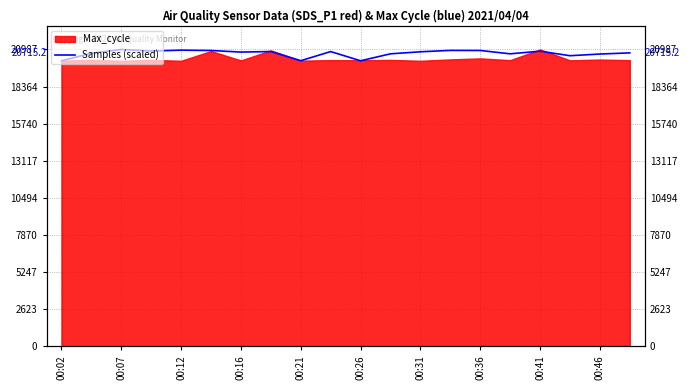

What is the average value?

20715.2